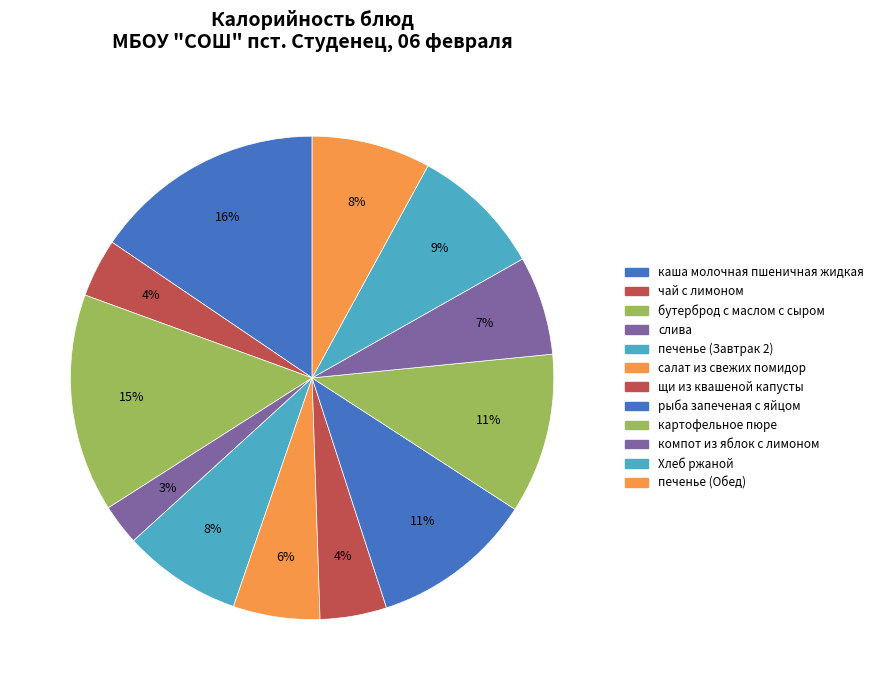

The чай с лимоном slice represents 1% of the pie. True or false?

False